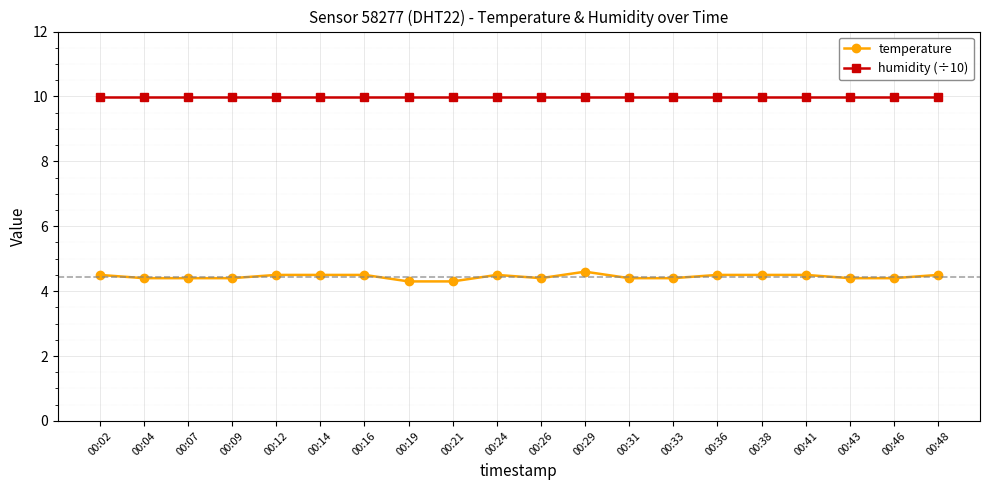

Which series has the widest spread of values?

temperature